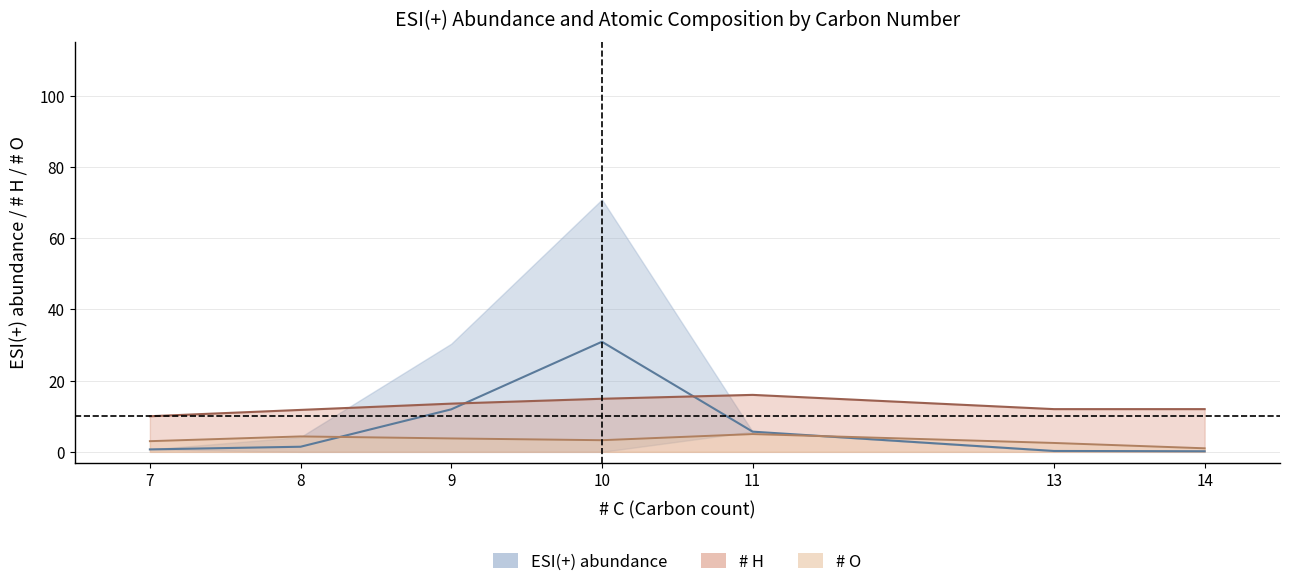

Reading right to left, list all the values displayed in this chart.

ESI(+) abundance mean: 14=0.2	13=0.2	11=5.7	10=30.9	9=11.9	8=1.4	7=0.7
# H mean: 14=12.0	13=12.0	11=16.0	10=14.9	9=13.5	8=11.8	7=10.0
# O mean: 14=1.0	13=2.5	11=5.0	10=3.3	9=3.8	8=4.3	7=3.0